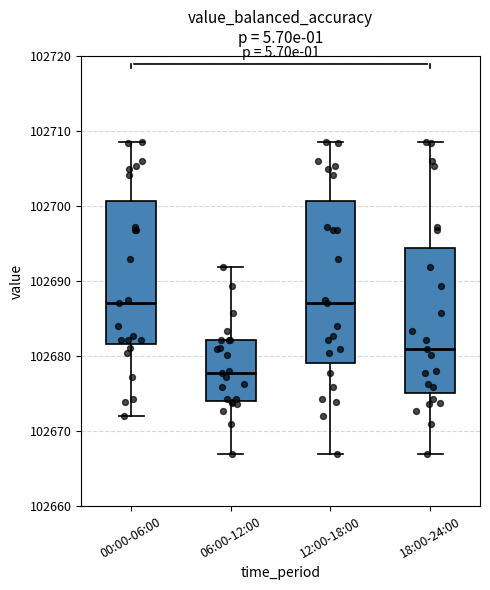

Reading left to right, transcribe this box plot: for each box, give where its median line is, the range the box spans, and where its two whiskers end, as read against the y-axis. The values are not printed on the chart, so give them approximately, as read against the axis.

00:00-06:00: median 102687, box 102682 to 102701, whiskers 102672 to 102709
06:00-12:00: median 102678, box 102674 to 102682, whiskers 102667 to 102692
12:00-18:00: median 102687, box 102679 to 102701, whiskers 102667 to 102709
18:00-24:00: median 102681, box 102675 to 102694, whiskers 102667 to 102709